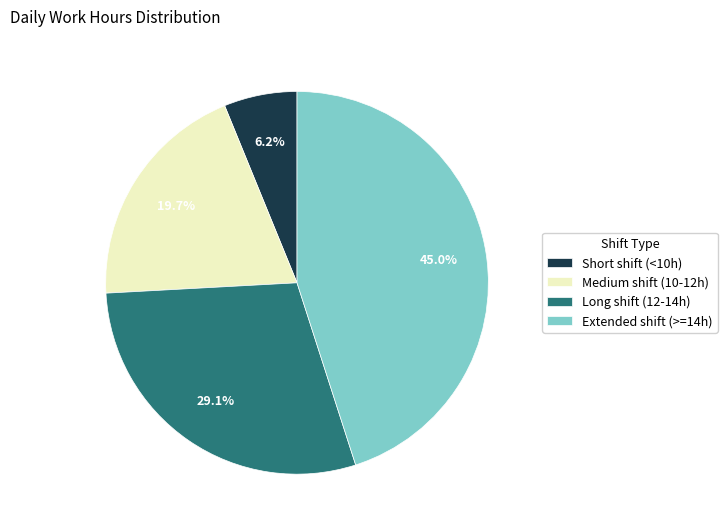

Which category has the smallest portion of the pie?

Short shift (<10h)